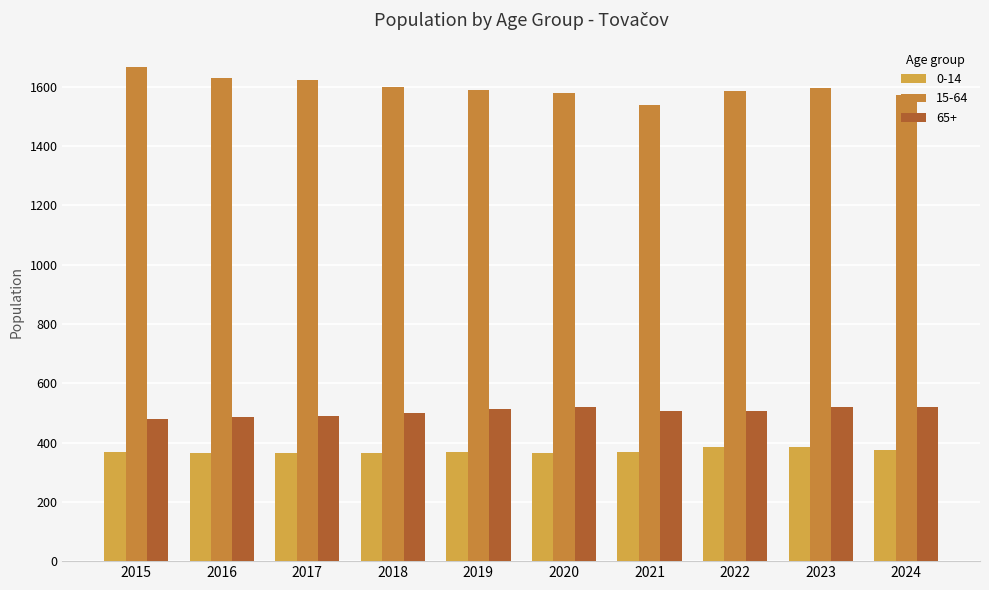

At which label is 65+ closest to 500?

2018